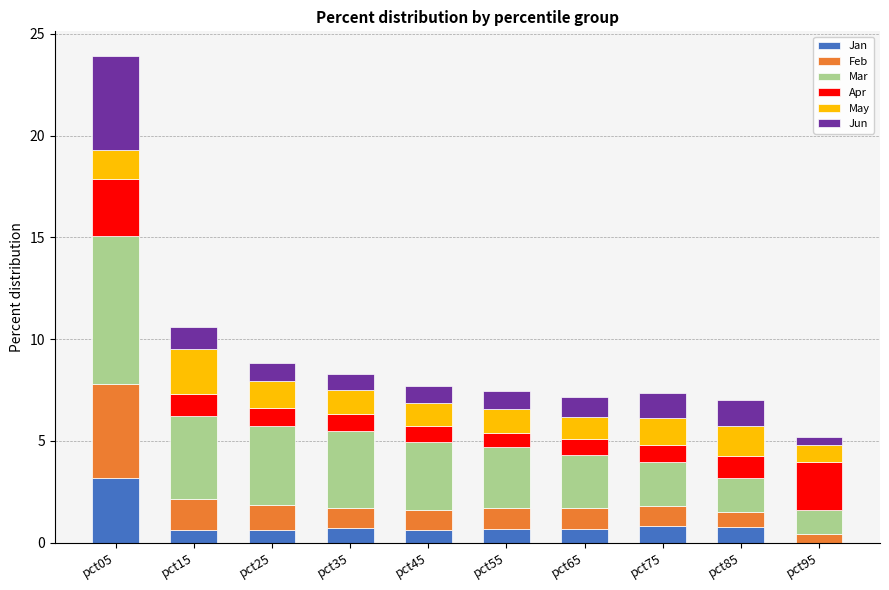

At which category is the sum across all series the highest?

pct05